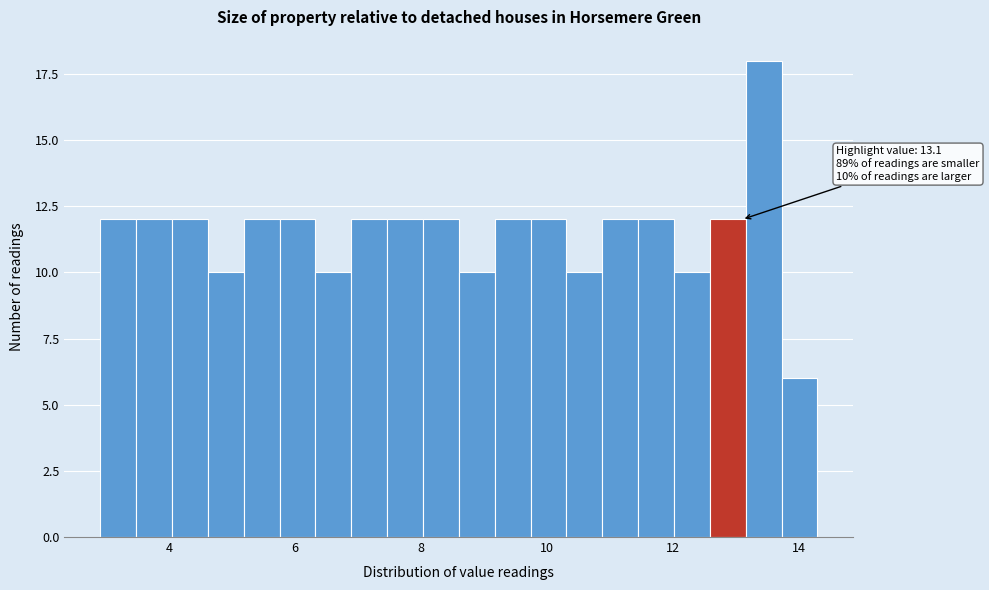

Around what value on the x-axis is the tallest bar? Give the approximate position of its centre, as read against the axis.

13.4